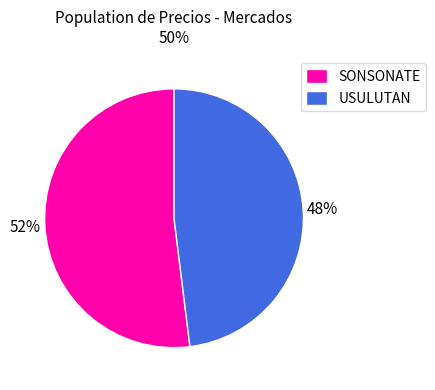

Is the sum of SONSONATE and USULUTAN greater than half?

Yes